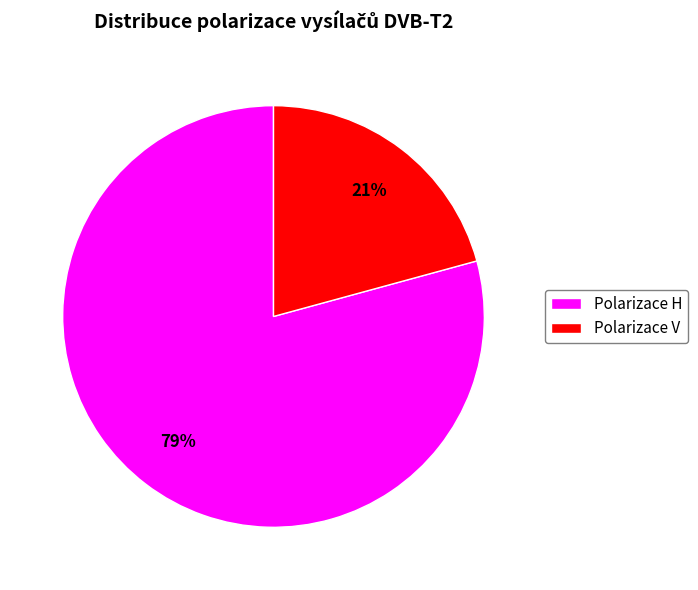

Combined, do Polarizace V and Polarizace H account for over 50%?

Yes